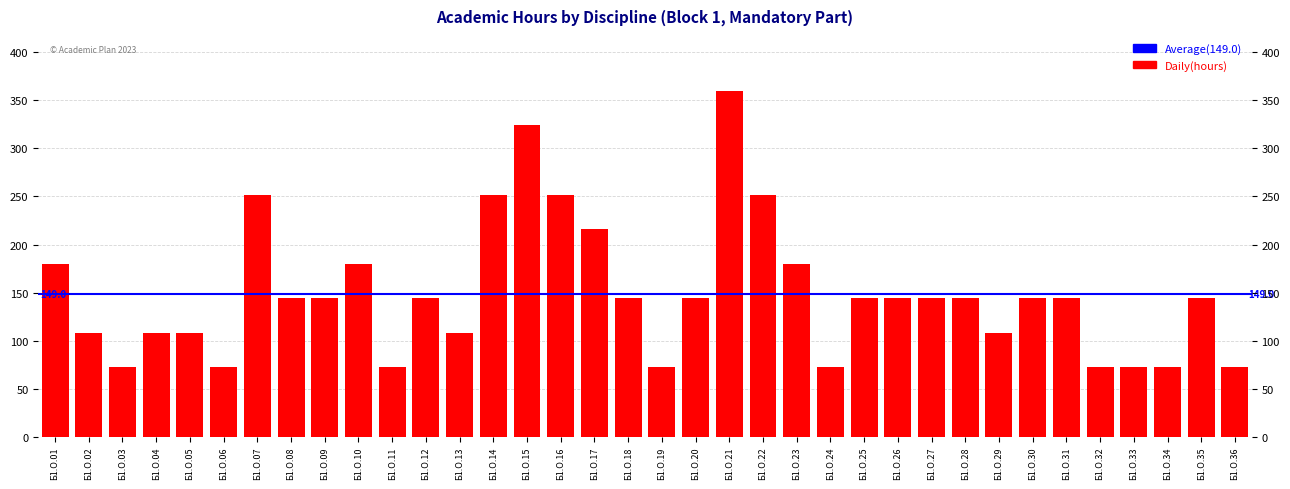

At which label is the value closest to 216?

Б1.О.17